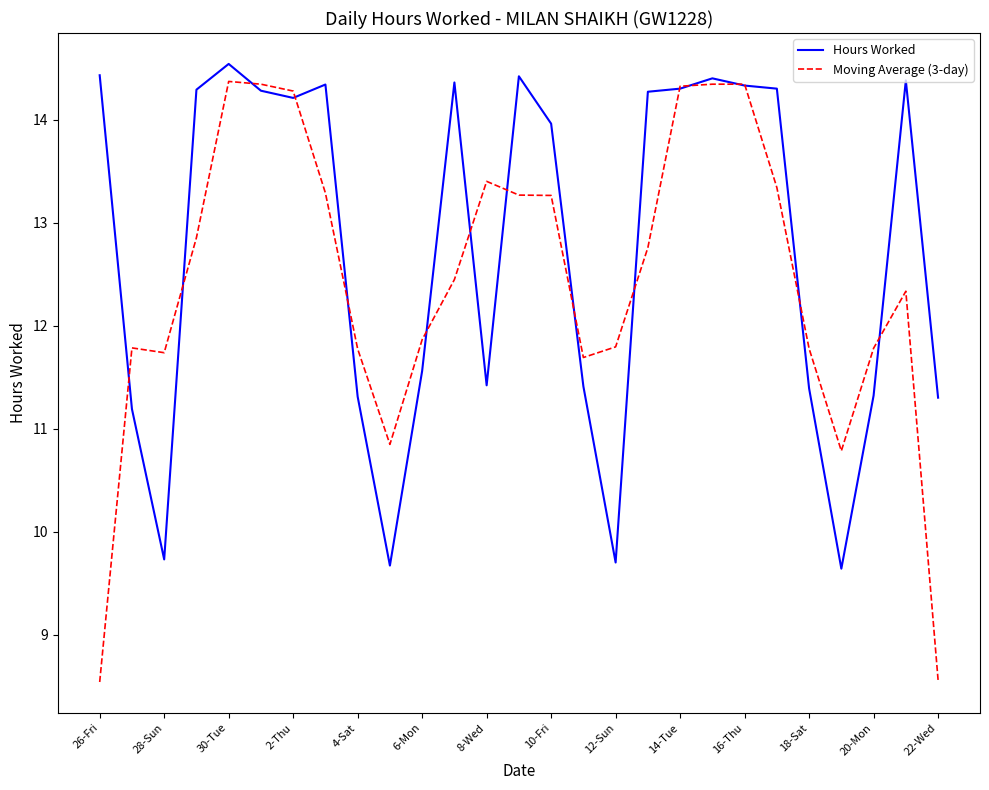

Rank the series by their maximum value, from highest to lowest.

Hours Worked, Moving Average (3-day)